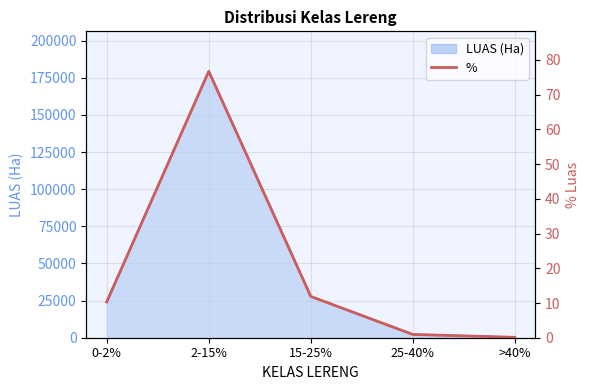

Where is the data nearest to the value 38?

15-25%